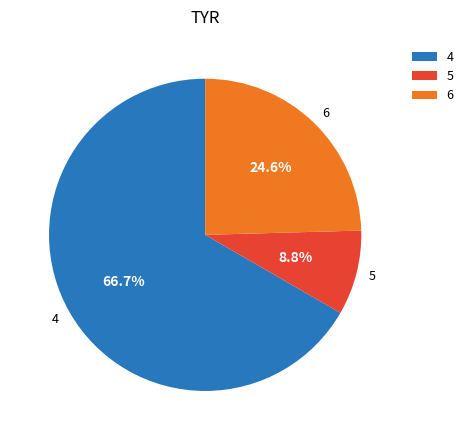

Which slice is the smallest?

5